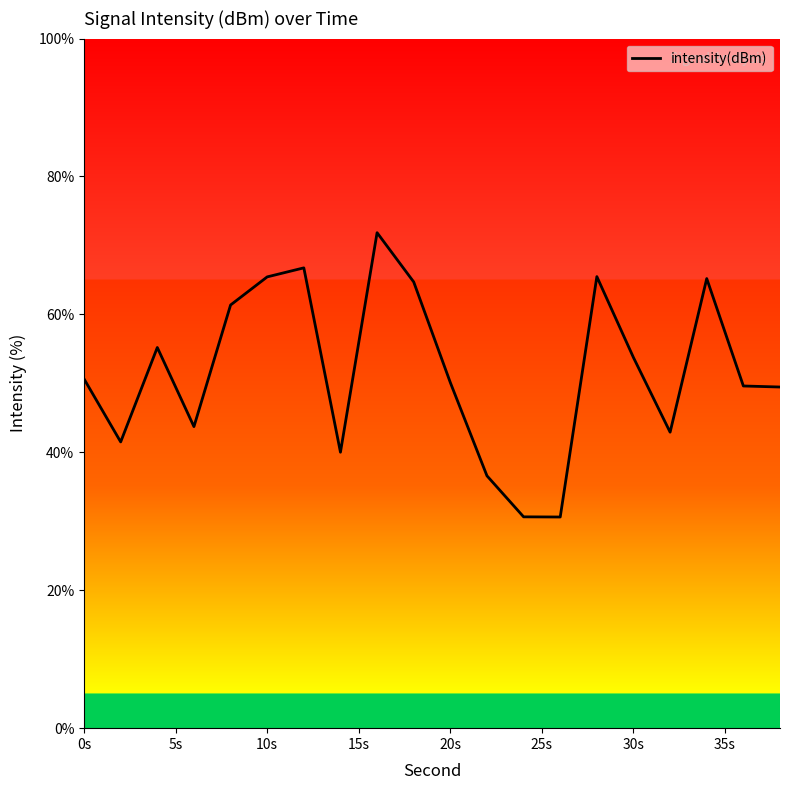

What is the maximum value shown in the chart?

71.9